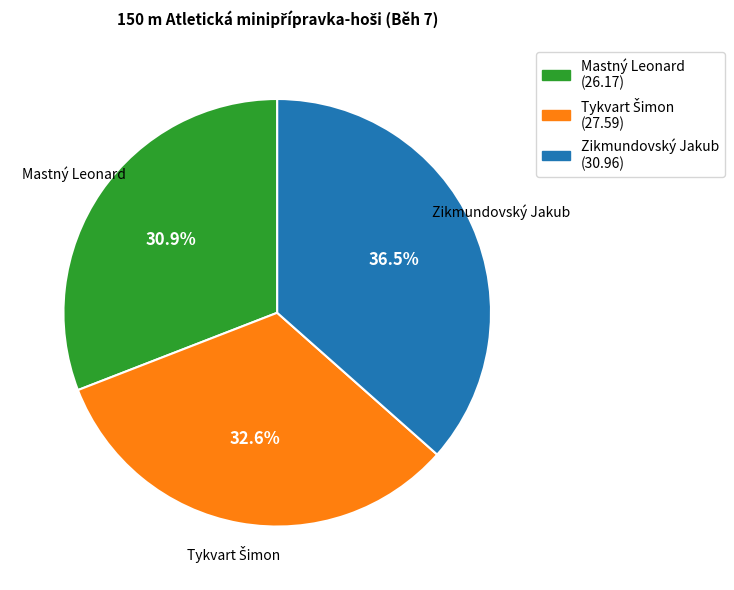

How much of the chart is everything except Zikmundovský Jakub?

63.5%